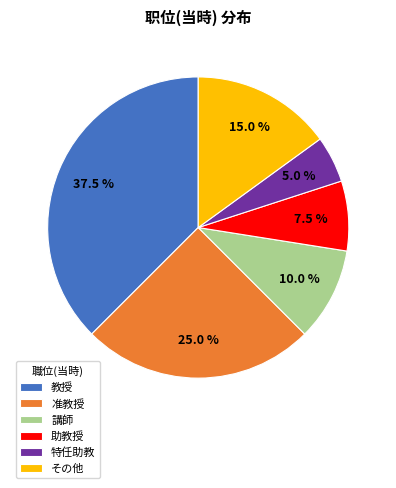

What percentage do その他 and 准教授 together represent?

40.0%